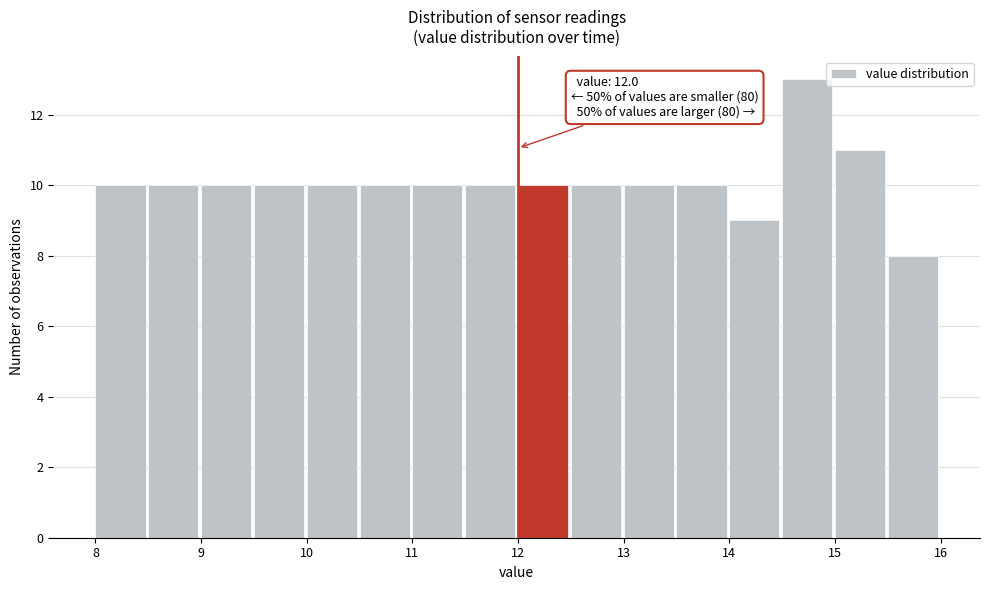

Over which range of the x-axis is the bar tallest?

14.5 to 15.0